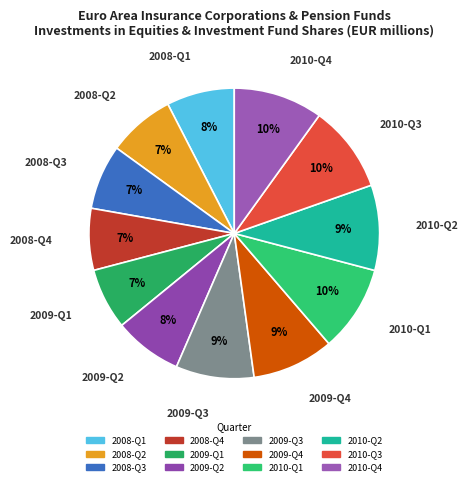

Approximately how many times larger is the value at 2010-Q1 compared to 2010-Q4?

1.0